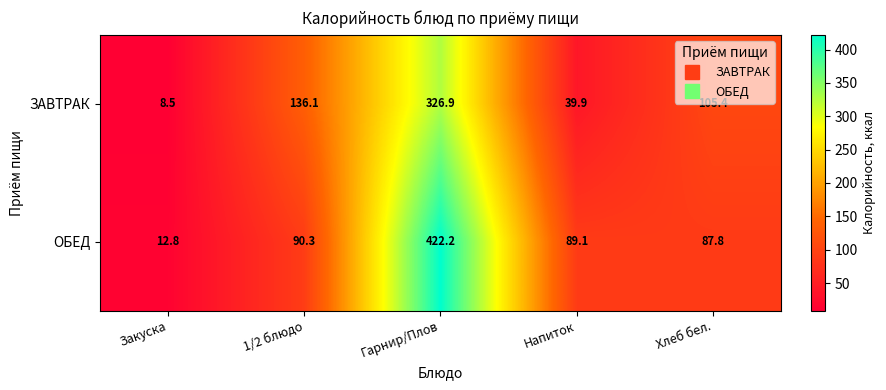

Where does the ЗАВТРАК series first go above 105?

1/2 блюдо